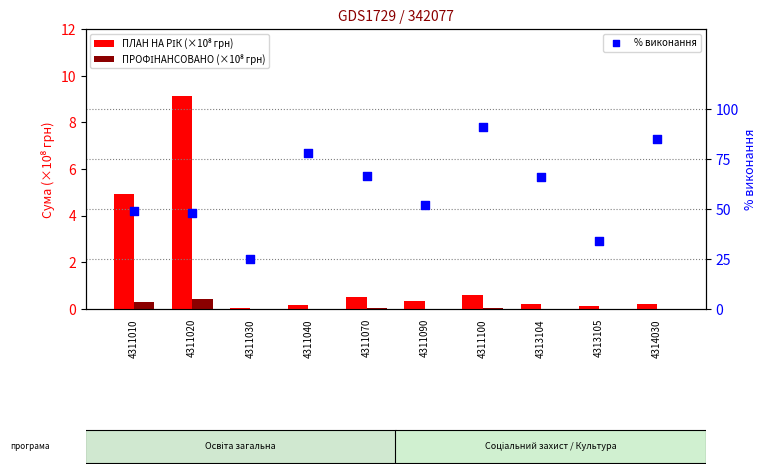

At how many categories does at least one series exceed 61?

5